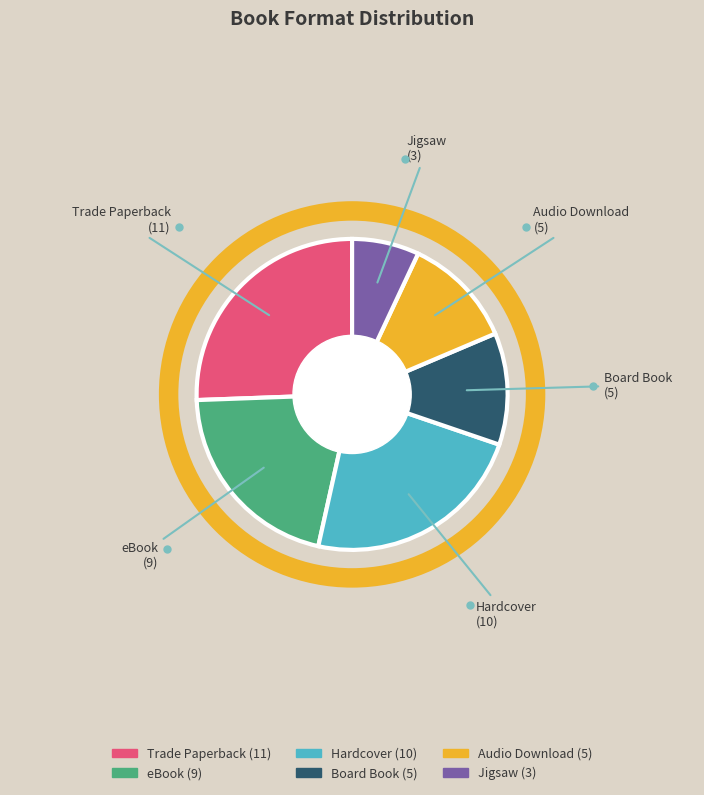

Count the number of slices in the pie.

6